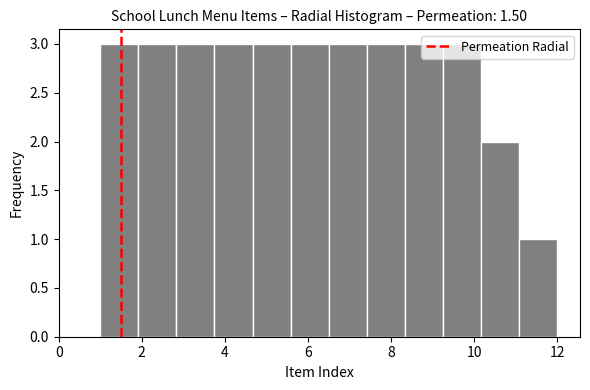

What is the height of the bar covering 4.6 to 5.6 on the x-axis? Neither the bar edges nor the heights are printed on the chart, so give them approximately, as read against the axes.

3